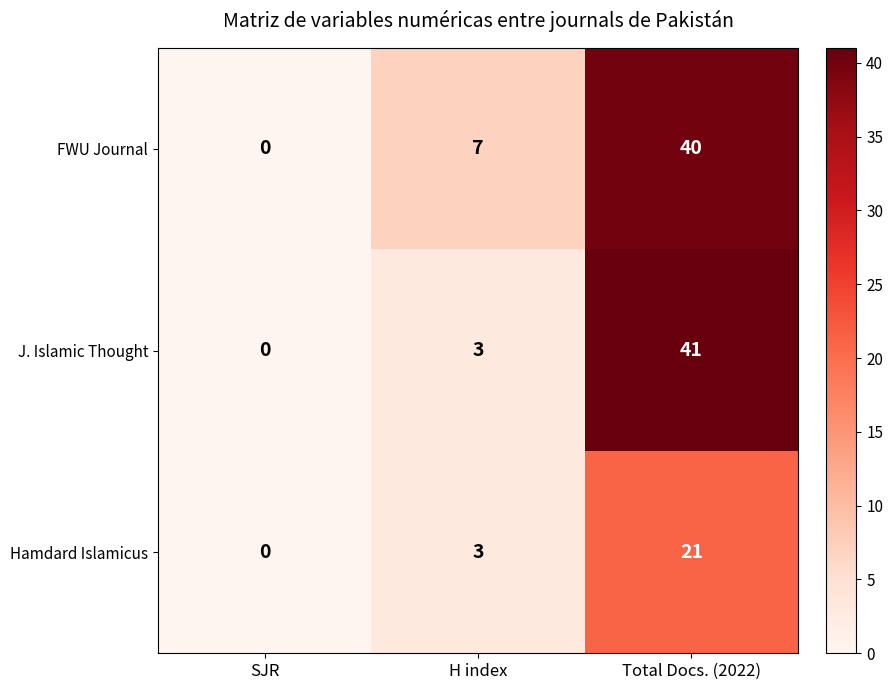

Between SJR and Total Docs. (2022), which series saw the biggest shift?

J. Islamic Thought